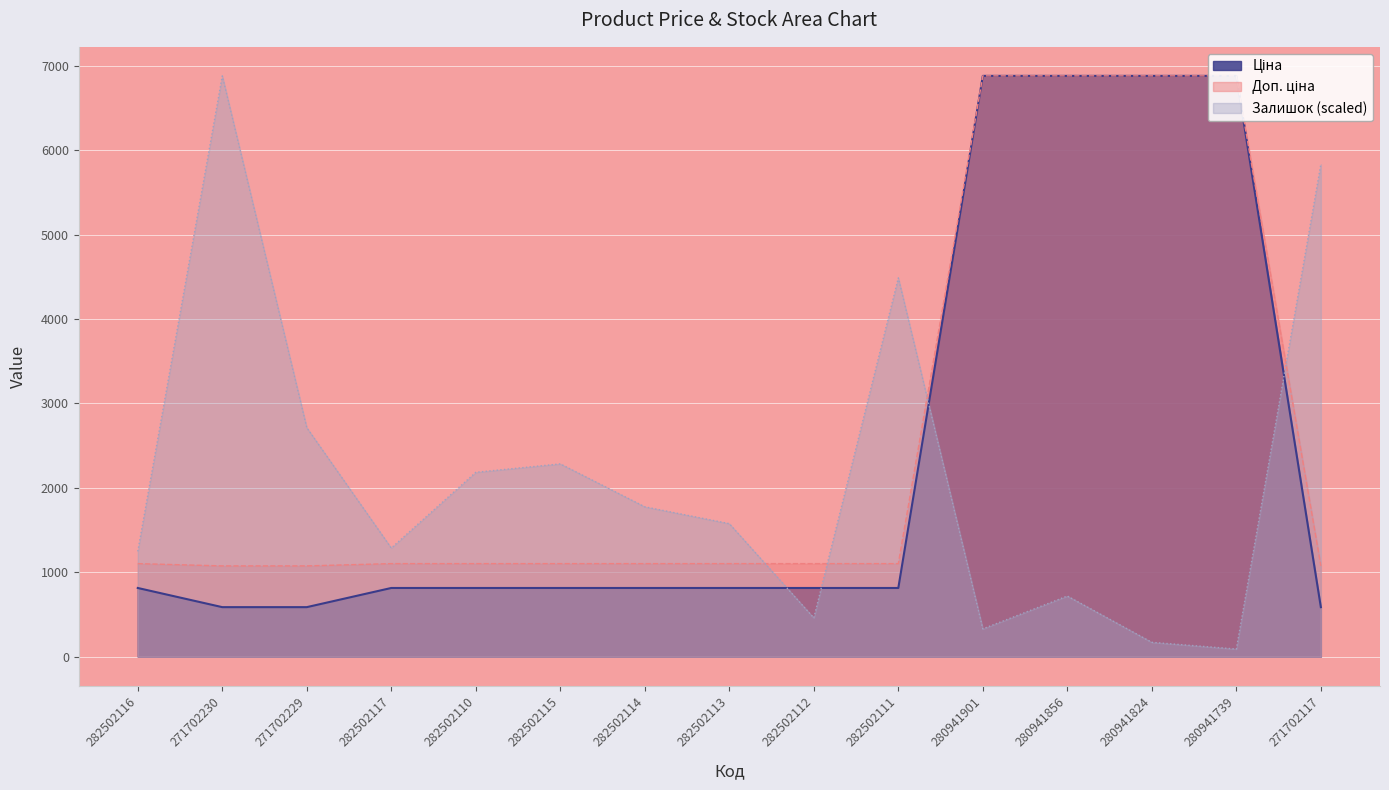

Rank the series at 282502110 from lowest to highest value.

Ціна, Доп. ціна, Залишок